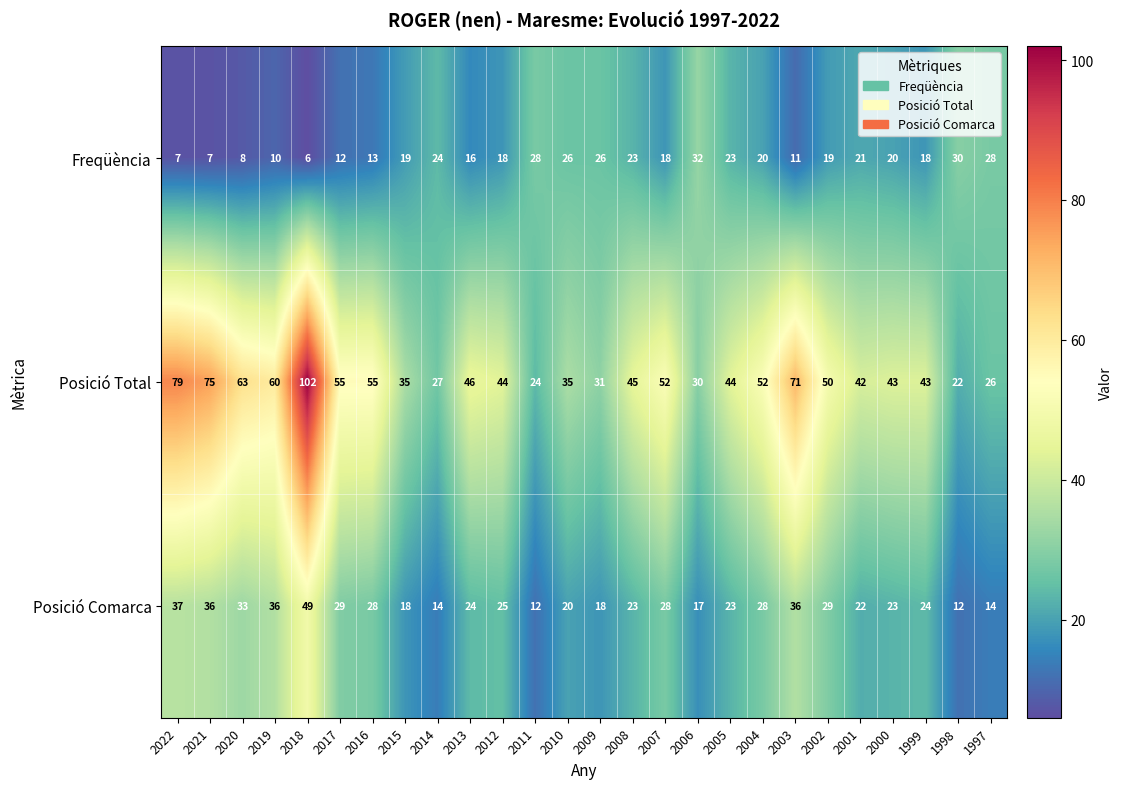

What is the minimum value shown in the chart?

6